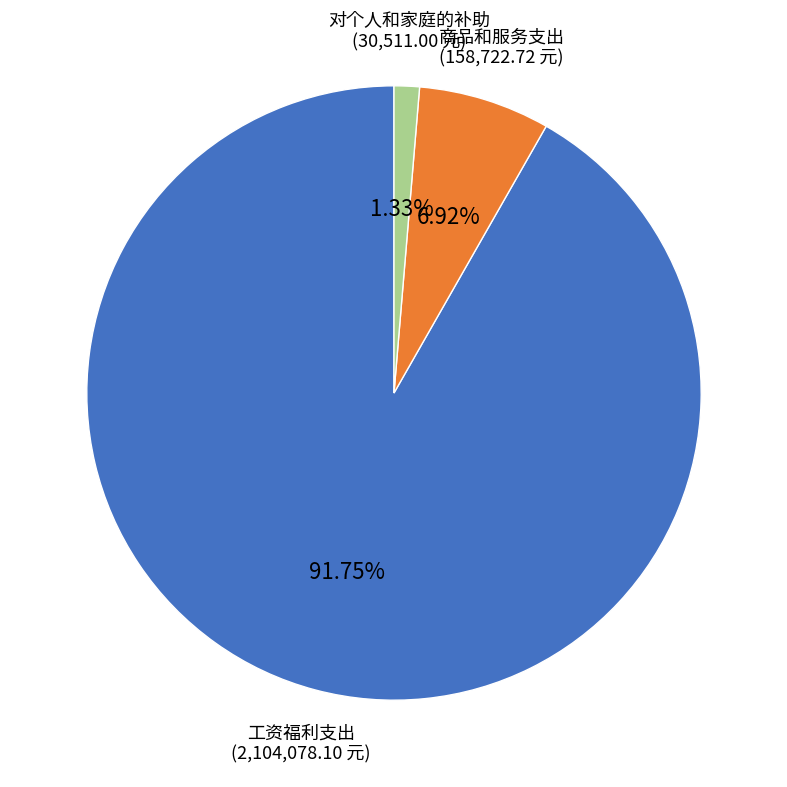

Which slice represents more than half of the pie?

工资福利支出